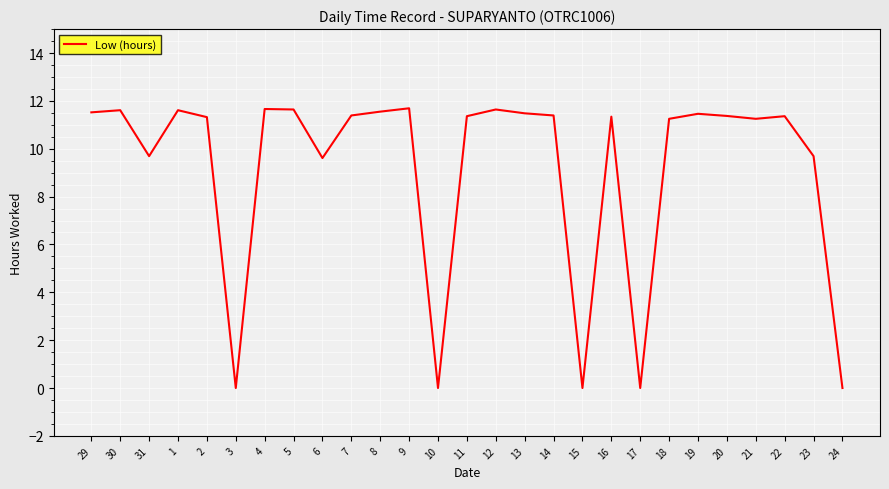

What value does the data have at 1?

11.6